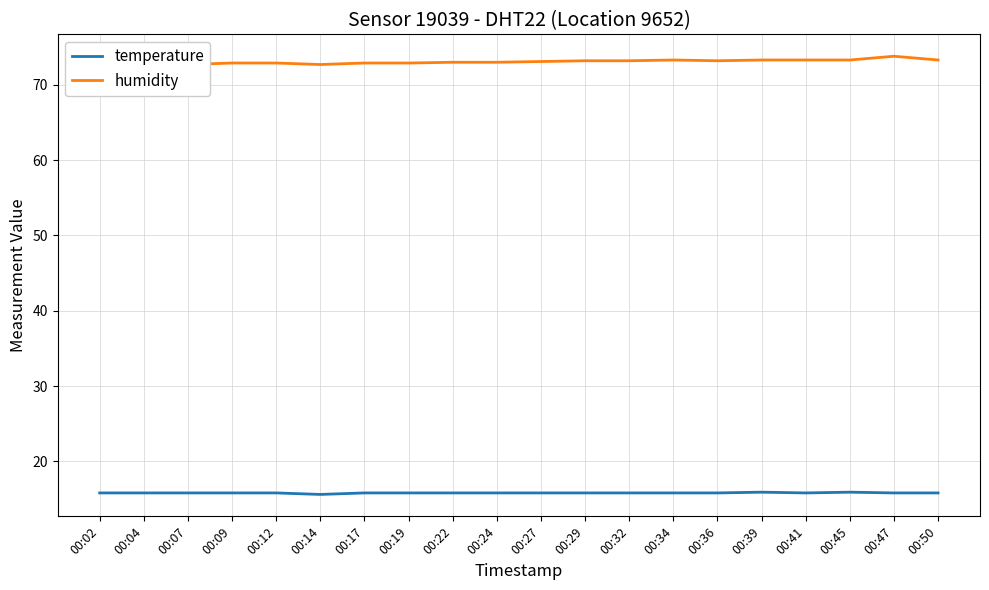

At which category does humidity reach its first local valley?

00:07